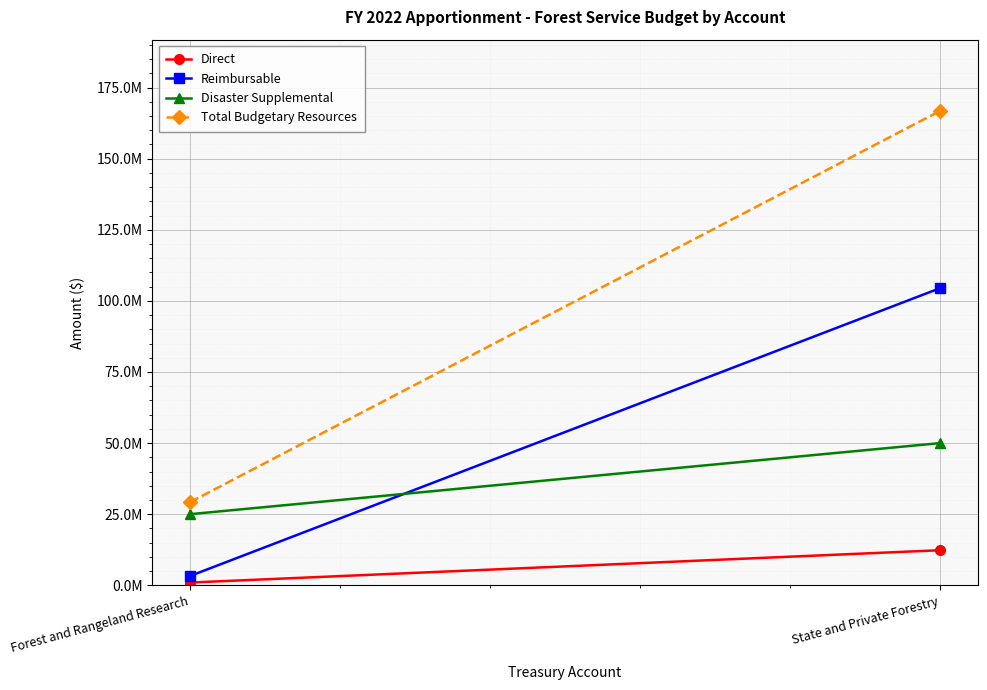

List the series in order of their peak value, highest first.

Total Budgetary Resources, Reimbursable, Disaster Supplemental, Direct